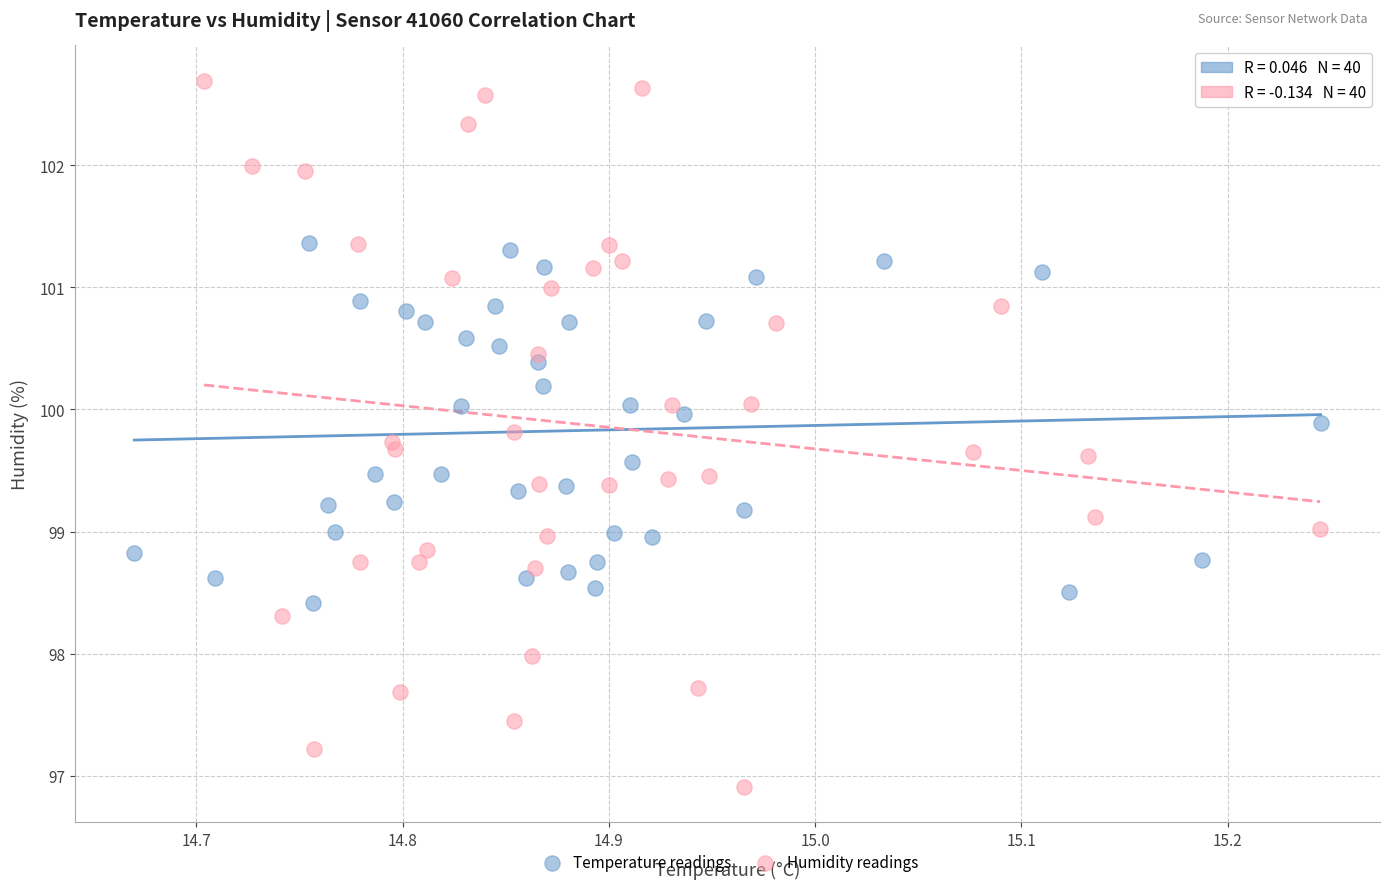

Which series has the largest Y range (max minus min)?

Humidity readings